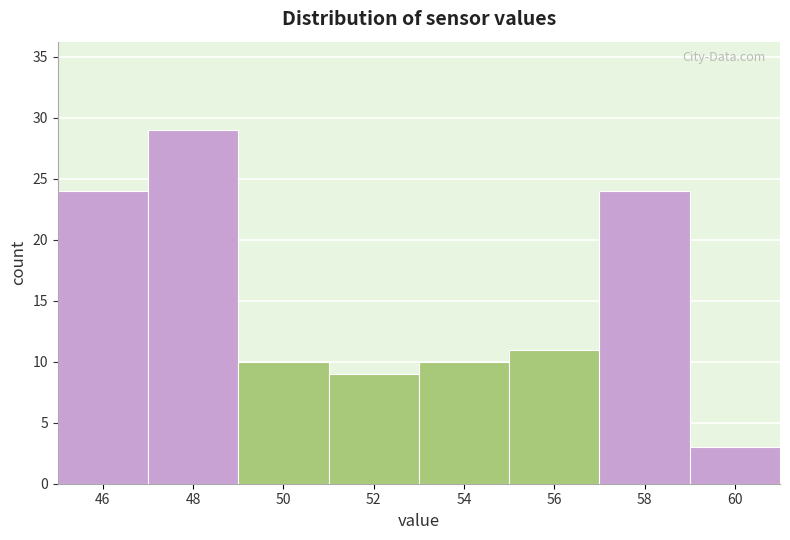

Reading left to right, list every bar in this chart as the range it spans on the x-axis followed by its height. The values are not printed on the chart, so give them approximately, as read against the axis.

45 to 47: 24
47 to 49: 29
49 to 51: 10
51 to 53: 9
53 to 55: 10
55 to 57: 11
57 to 59: 24
59 to 61: 3